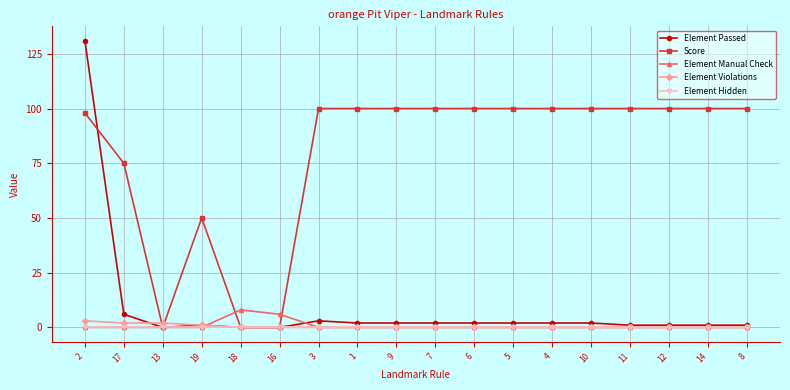

What is the label of the 8th point from the left?

1